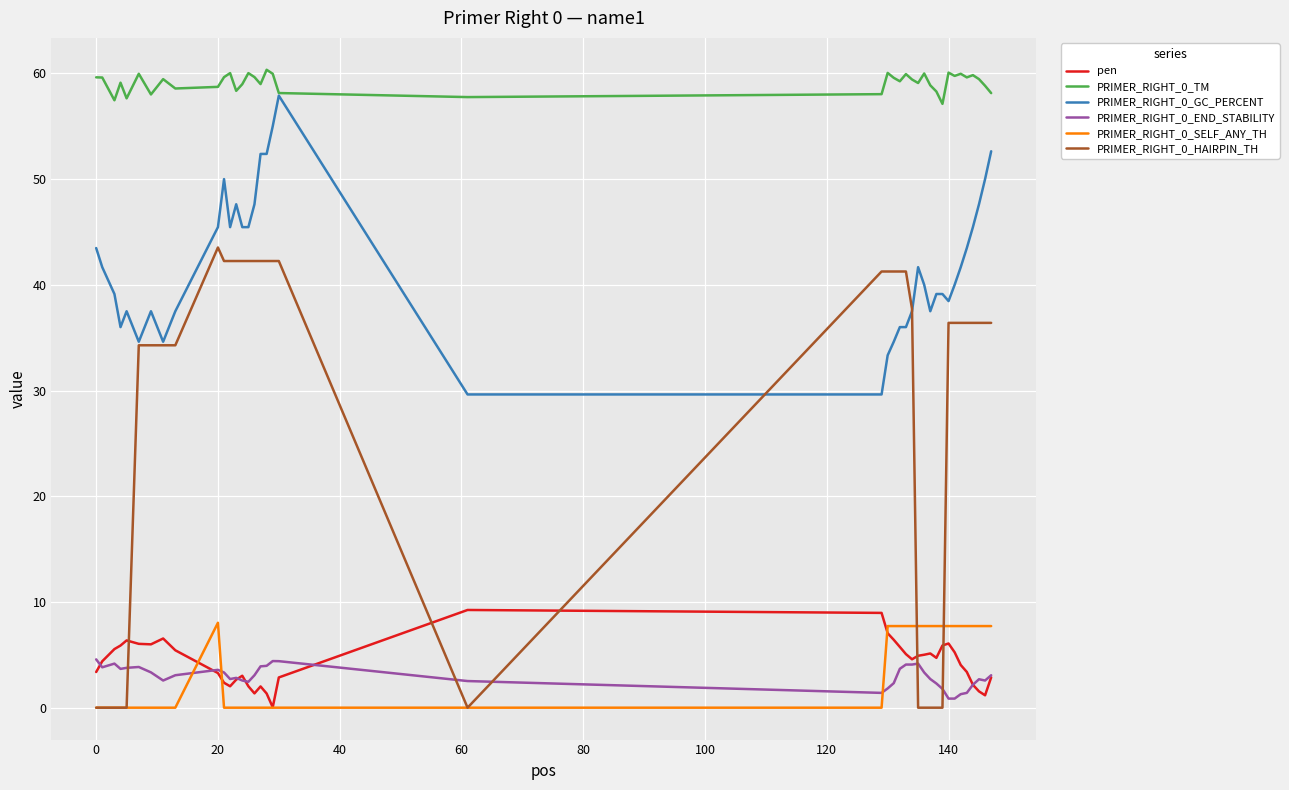

What is the lowest value of the PRIMER_RIGHT_0_GC_PERCENT series?

29.6